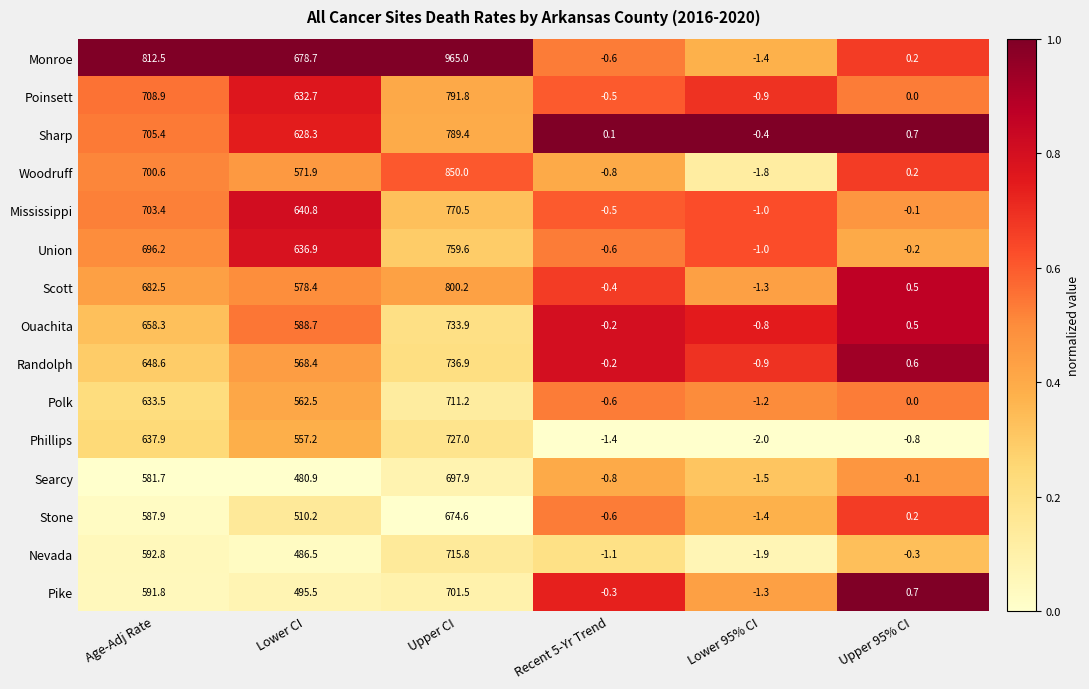

The value of Monroe at Lower CI is 678.7. True or false?

True